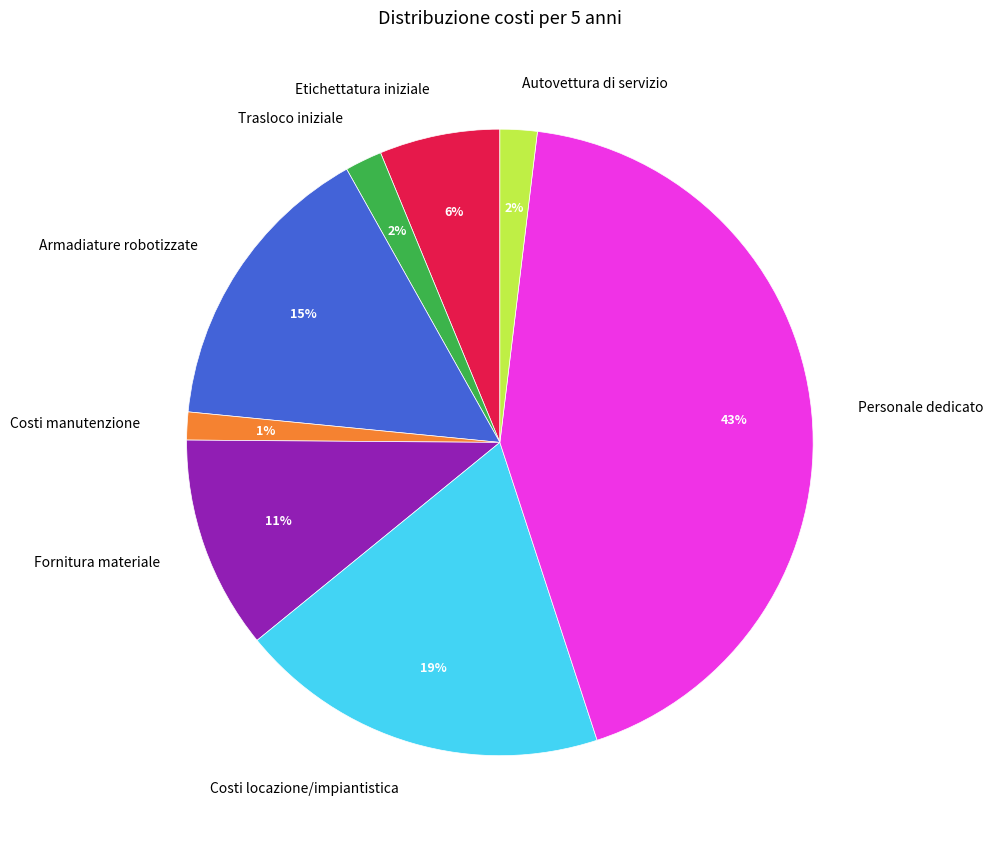

To the nearest percent, what is the average slice percentage?

12%